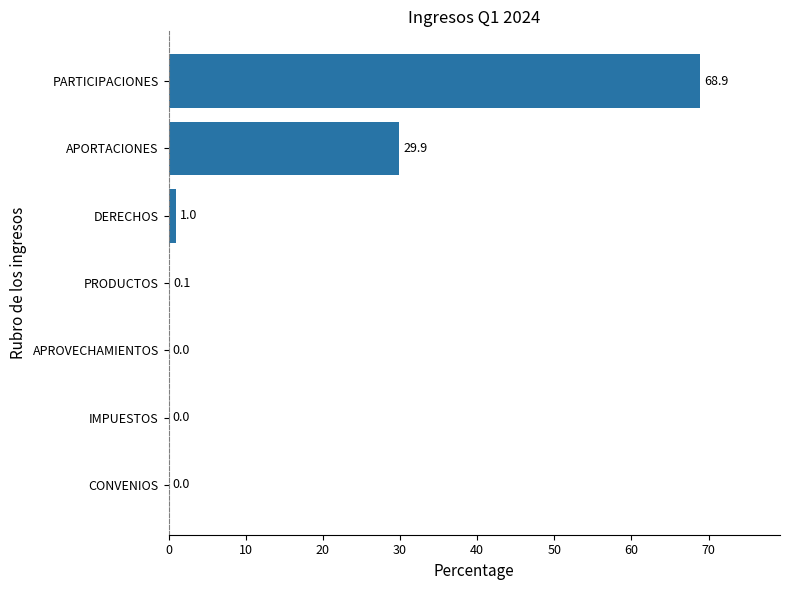

At which label is the value closest to 34?

APORTACIONES